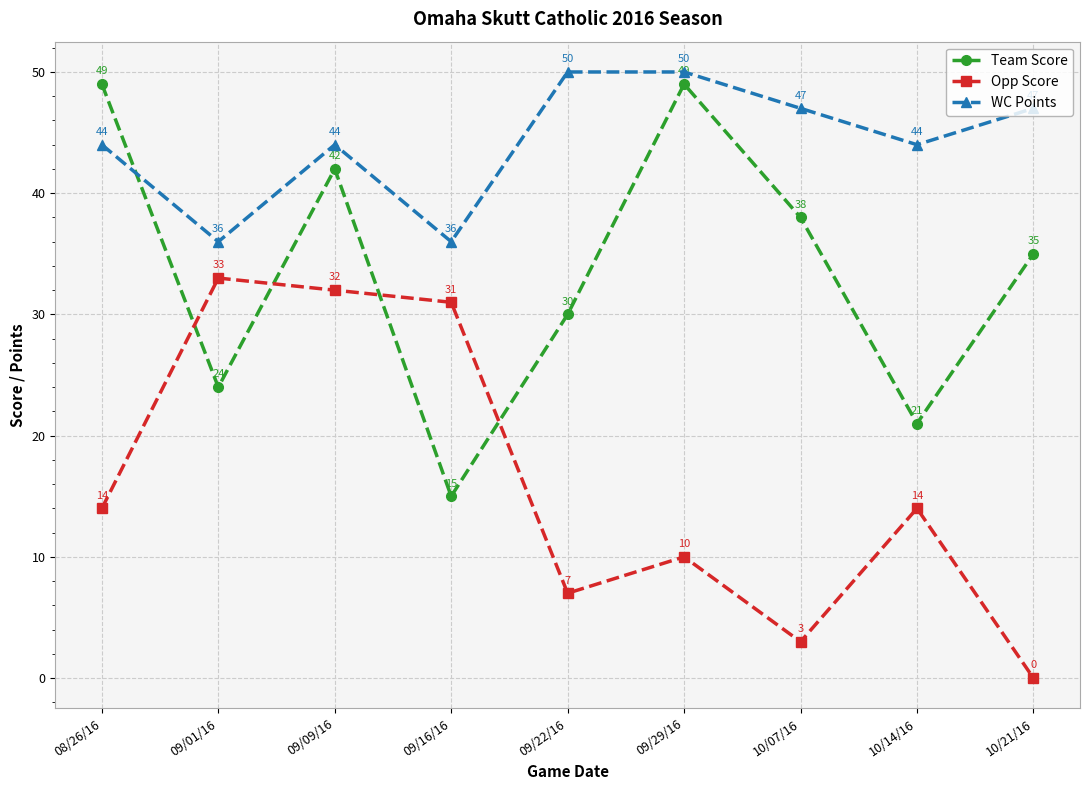

The value of Team Score at 09/09/16 is 42. True or false?

True